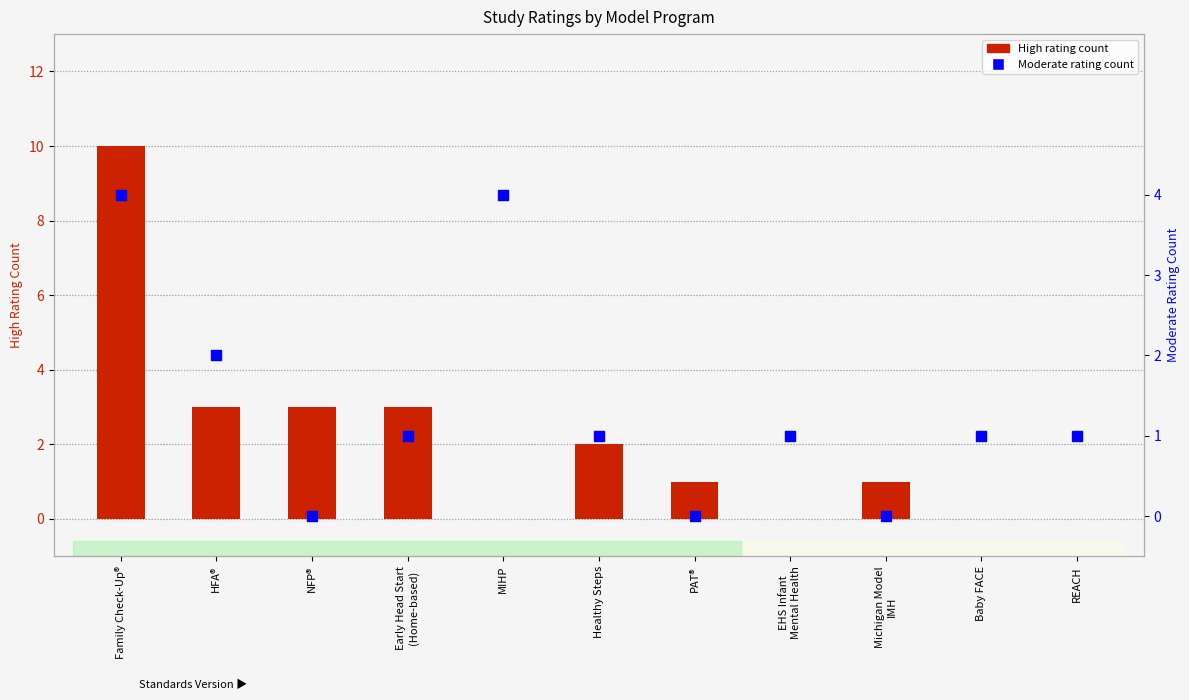

Which series has the widest spread of Y values?

High rating count